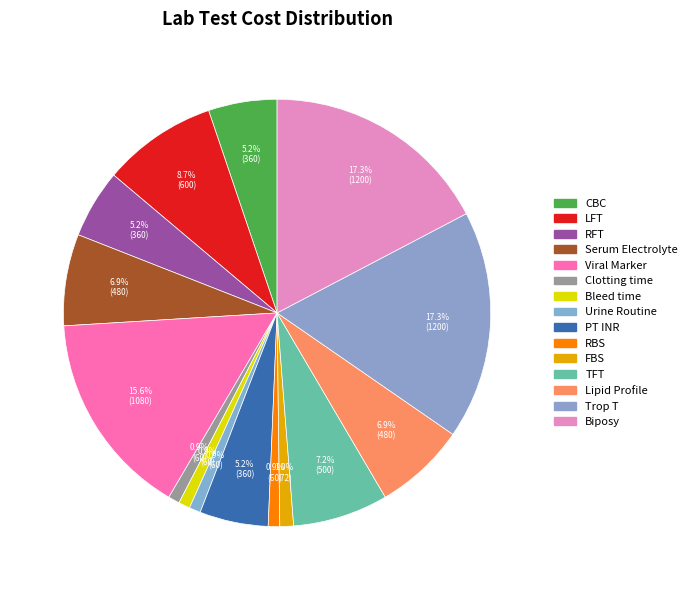

How many segments does this pie chart have?

15